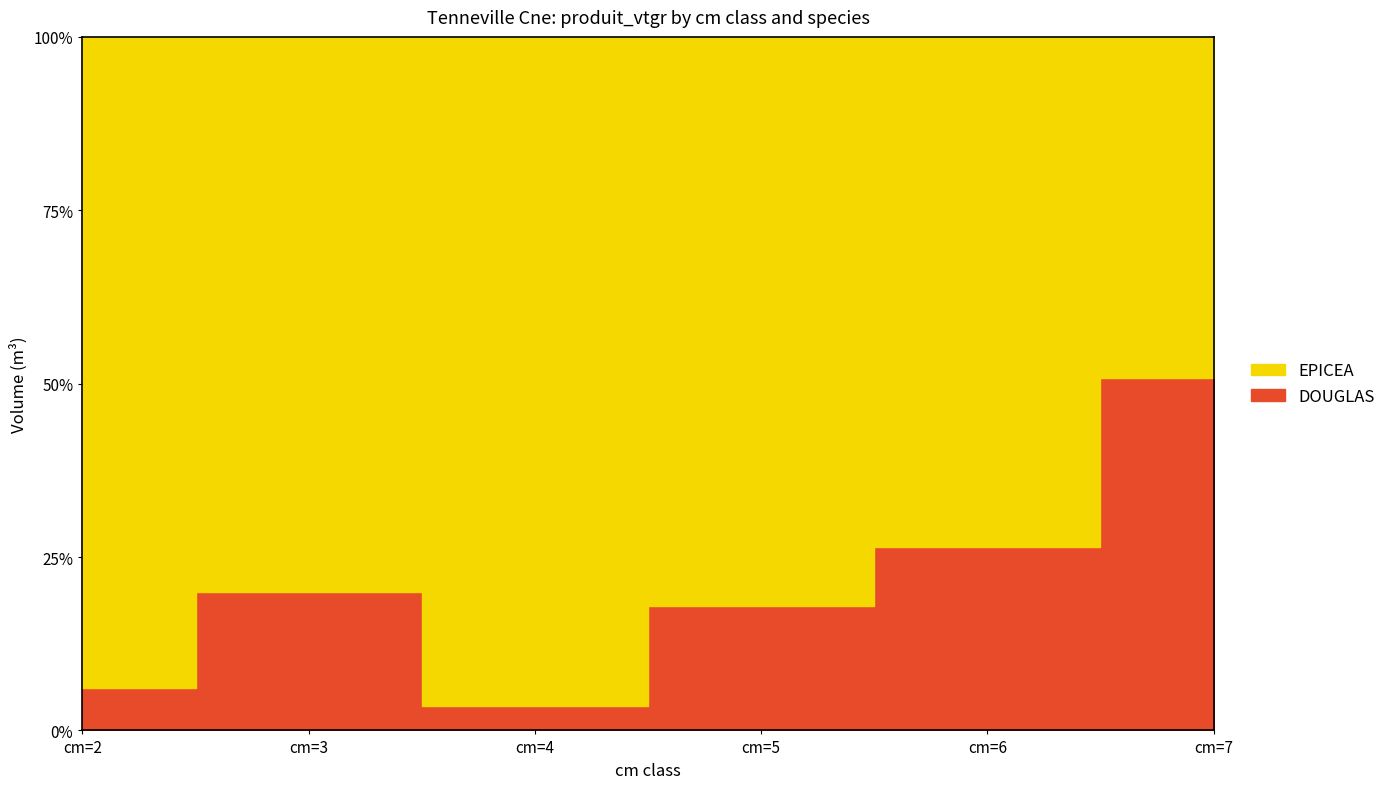

What is the maximum value for DOUGLAS?

12.7